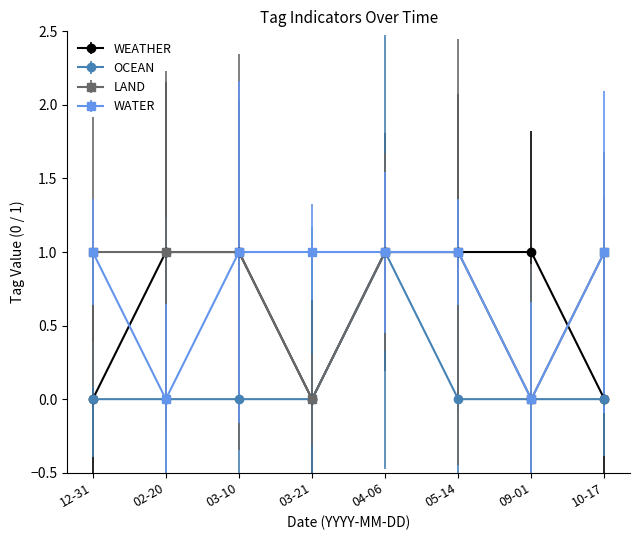

Reading right to left, extract all data points from this chart.

WEATHER: 0	1	1	1	0	1	1	0
OCEAN: 0	0	0	1	0	0	0	0
LAND: 1	0	1	1	0	1	1	1
WATER: 1	0	1	1	1	1	0	1